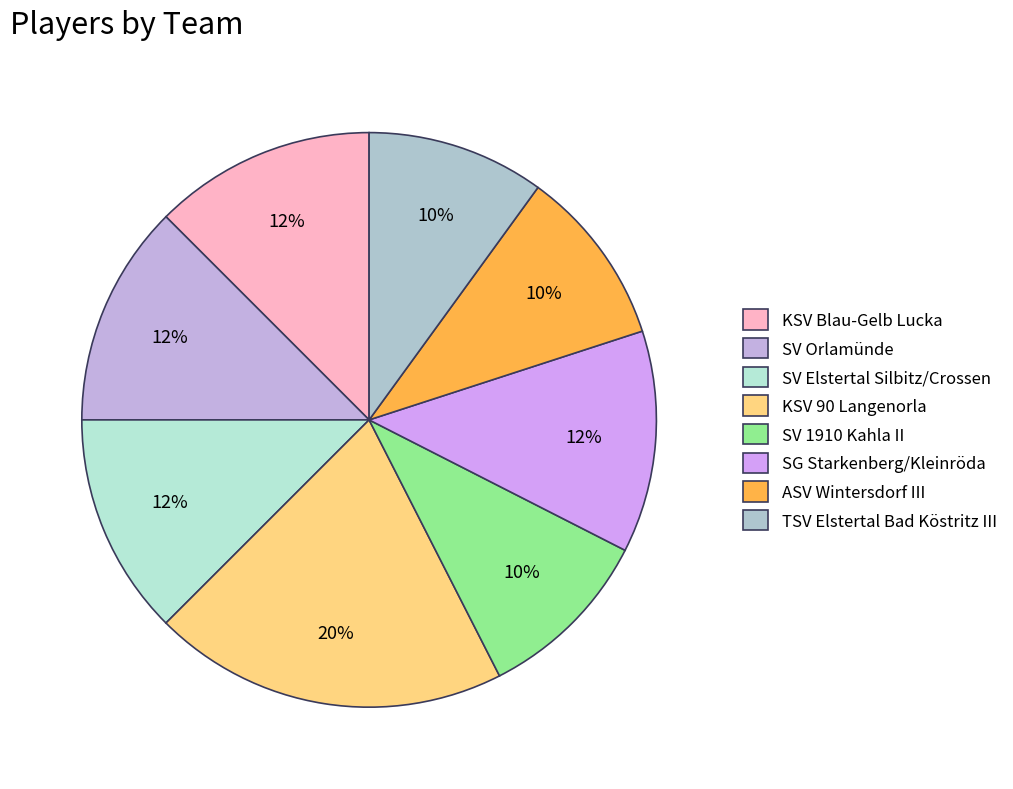

Do SV 1910 Kahla II and SG Starkenberg/Kleinröda together represent more than half of the pie?

No